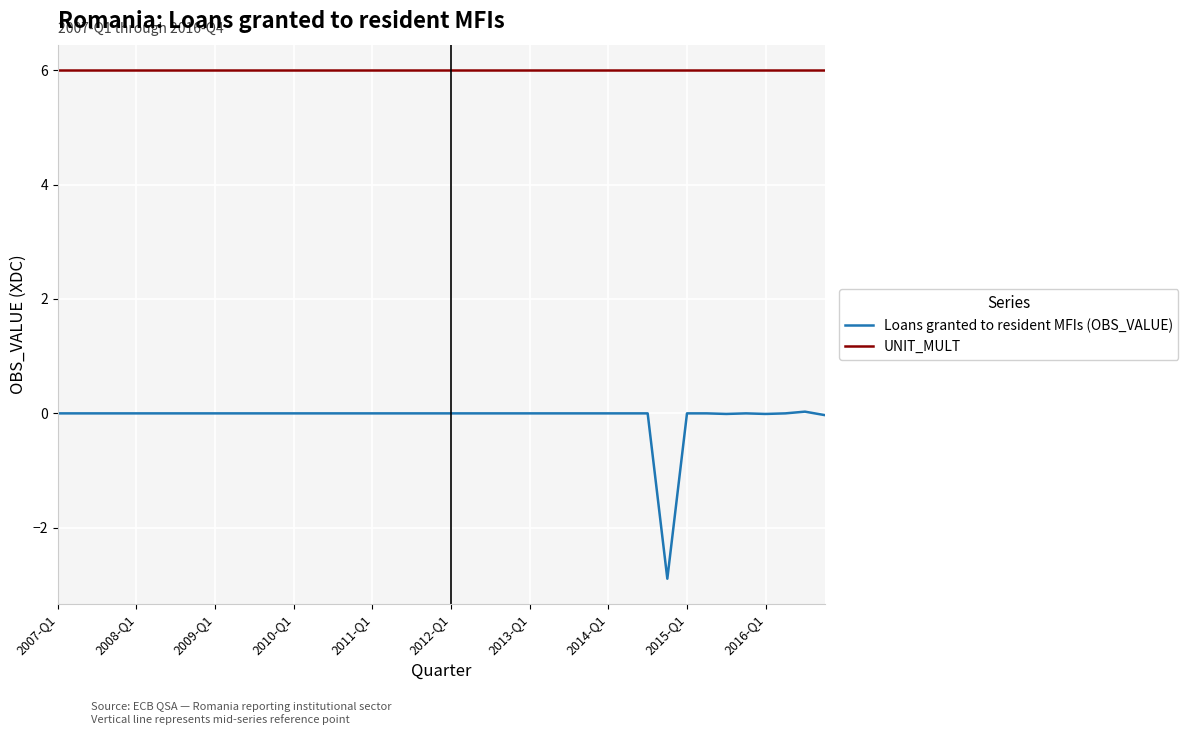

Rank the series by their average value, from lowest to highest.

Loans granted to resident MFIs (OBS_VALUE), UNIT_MULT